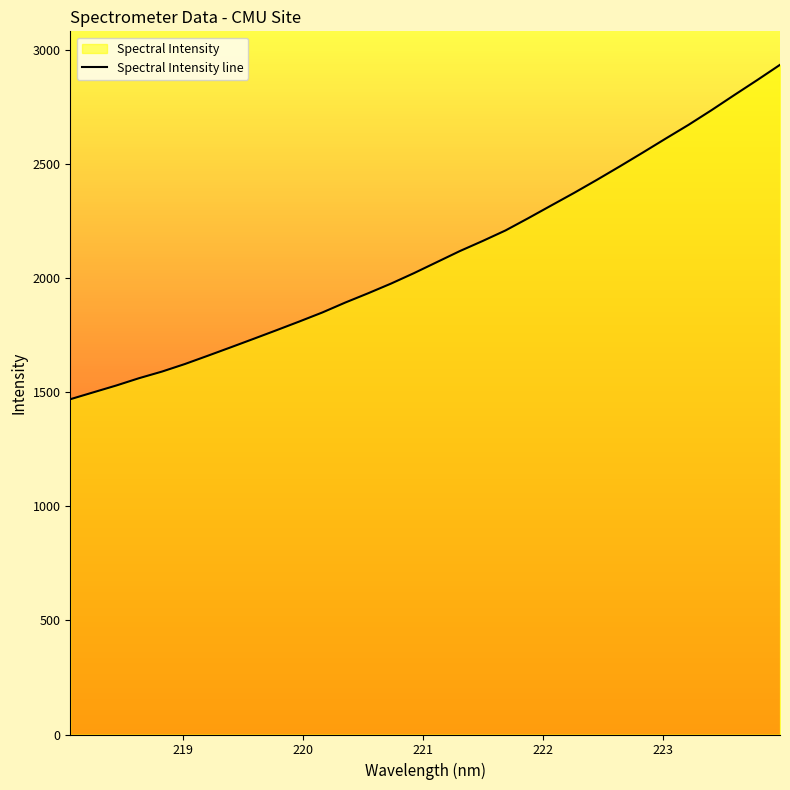

How many lines are shown in the chart?

1